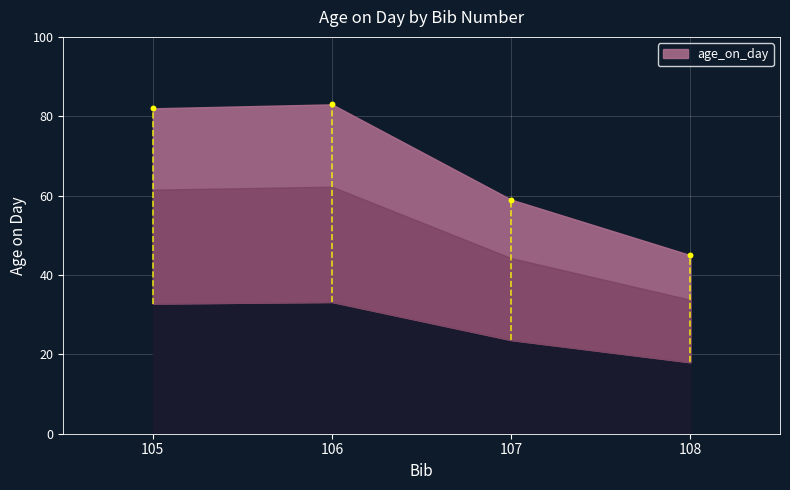

What Y value in the scatter plot is closest to 64?

59